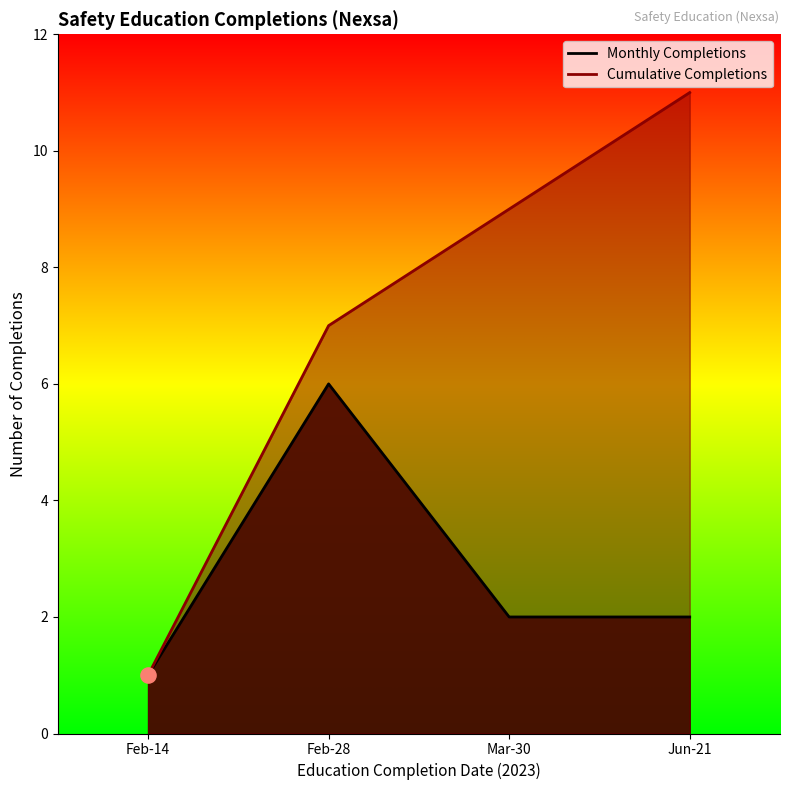

Which has a higher value, Mar-30 or Feb-14?

Mar-30